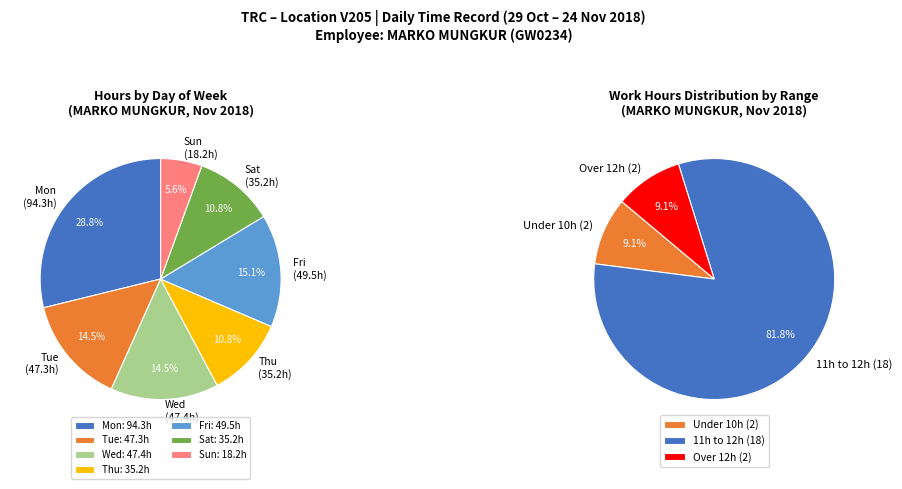

Which category has the smallest portion of the pie?

Sun 18